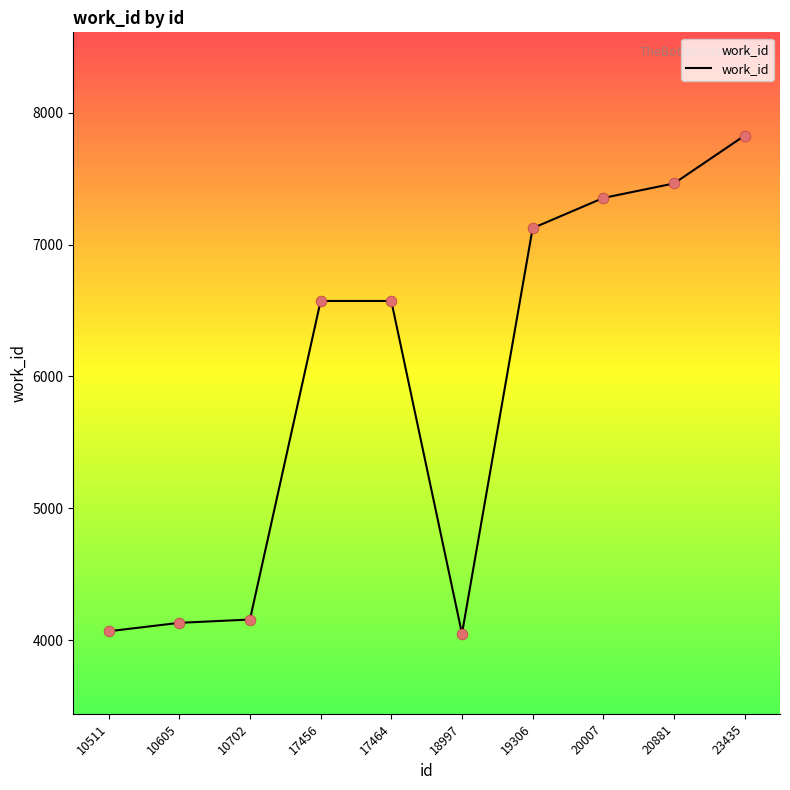

What is the ratio of the value at 20881 to the value at 20007?

1.0